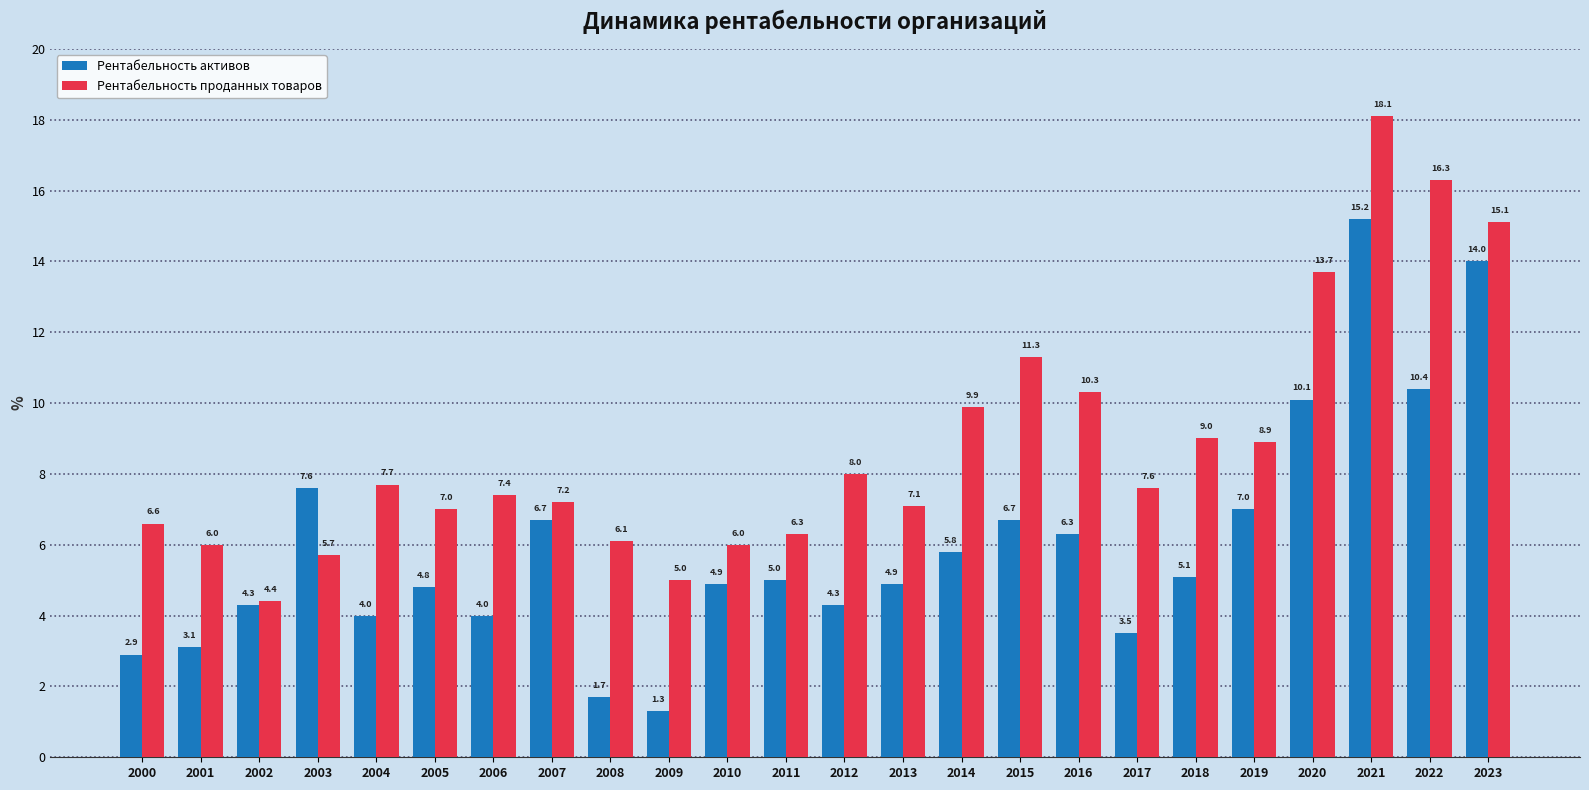

At which label does Рентабельность активов reach its peak?

2021